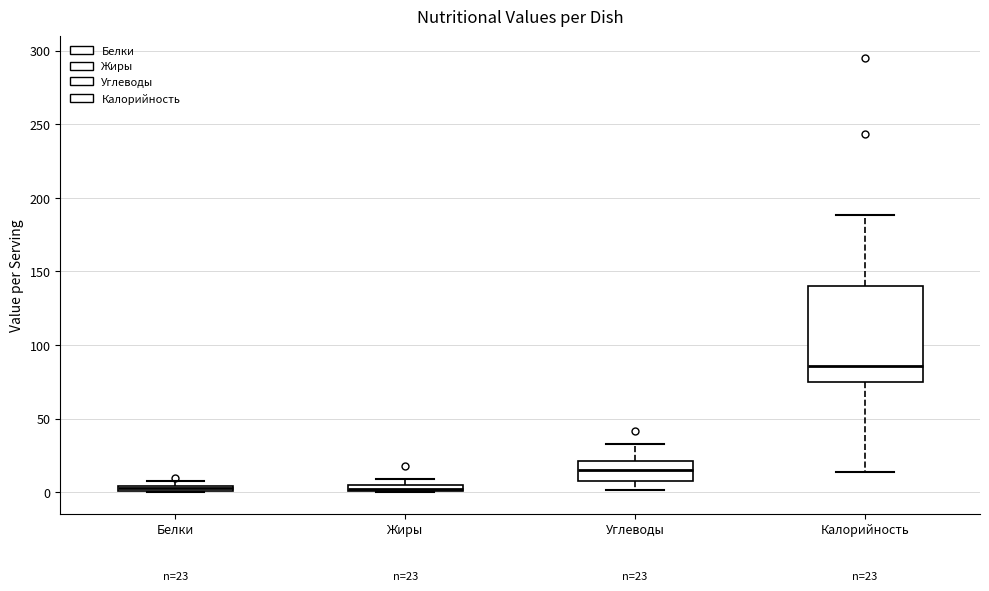

Which box is the tallest, from its lower edge to its upper edge?

Калорийность